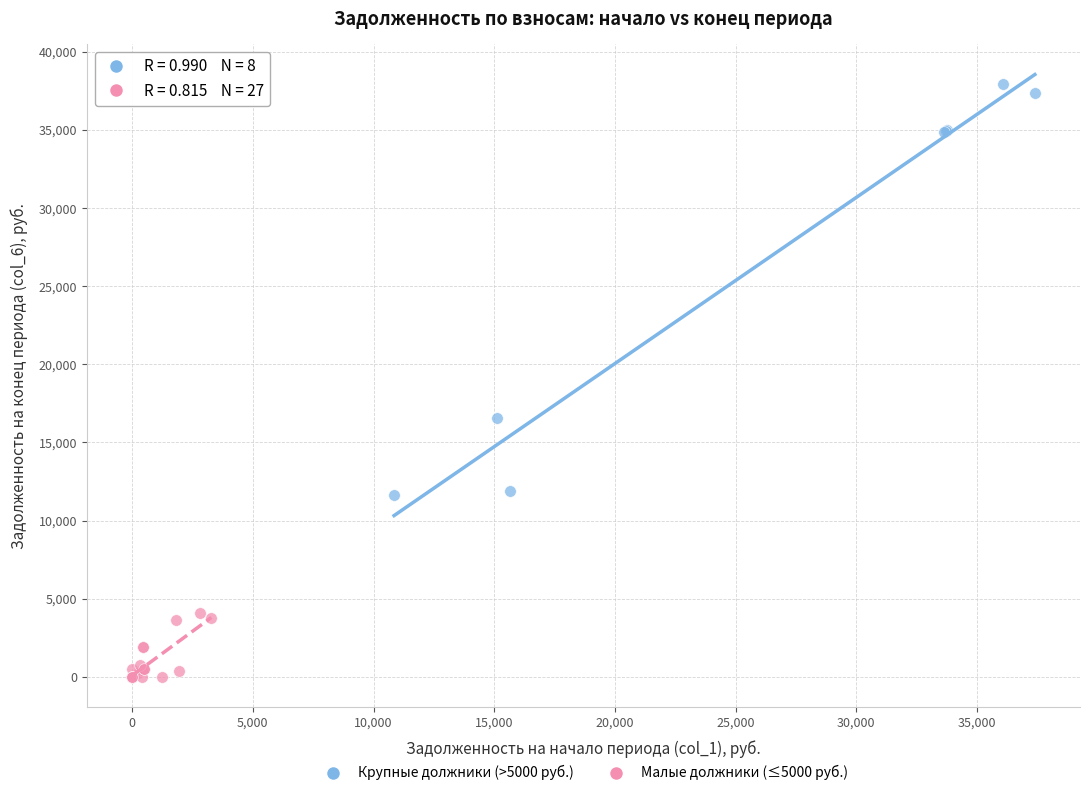

Which series contains the lowest Y value?

Малые должники (≤5000 руб.)